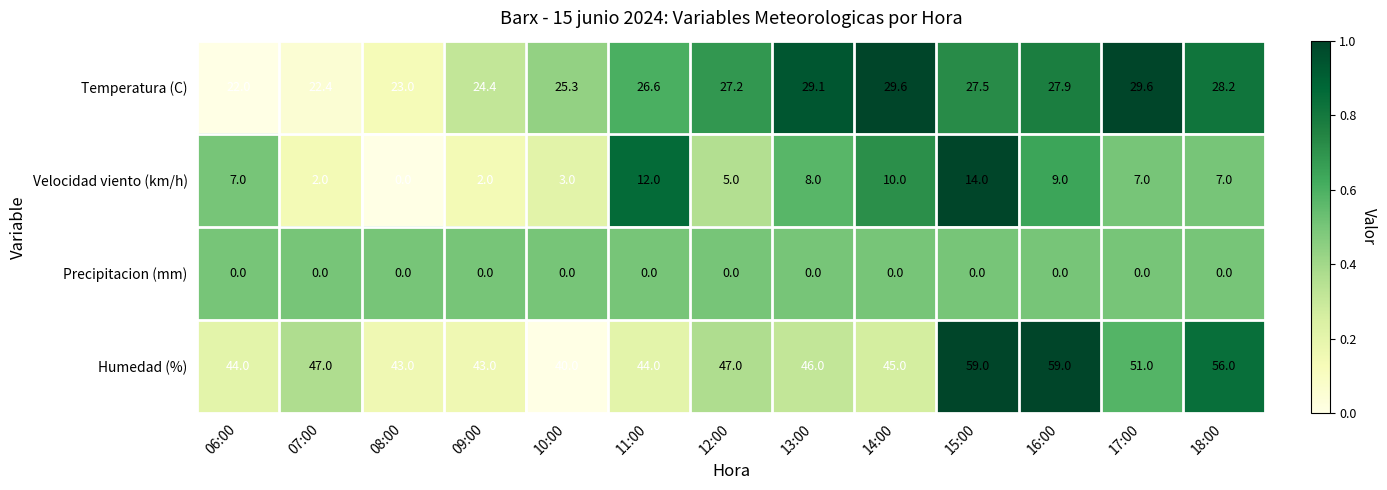

Which series has the largest total across all categories?

Humedad (%)